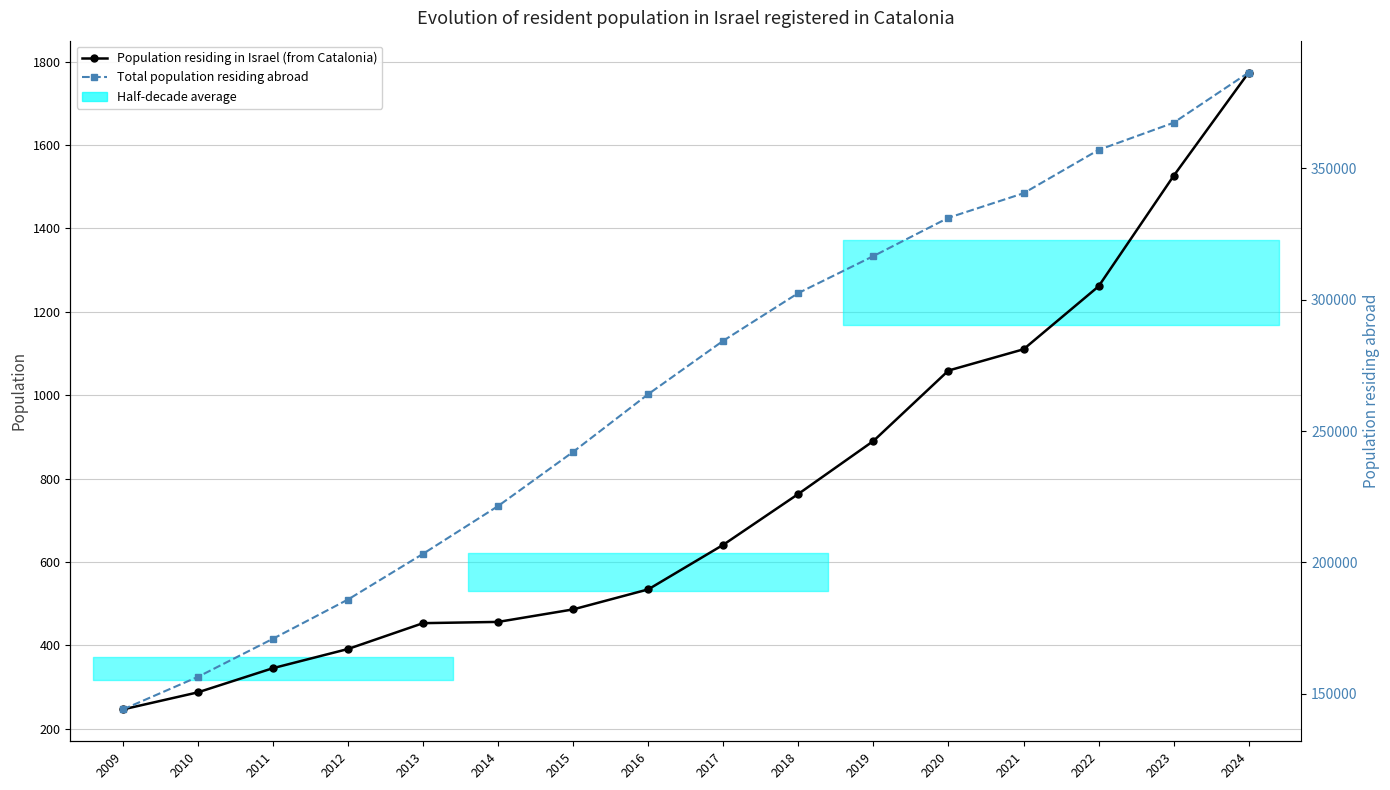

The value of Population residing in Israel (from Catalonia) at 2012 is 194. True or false?

False